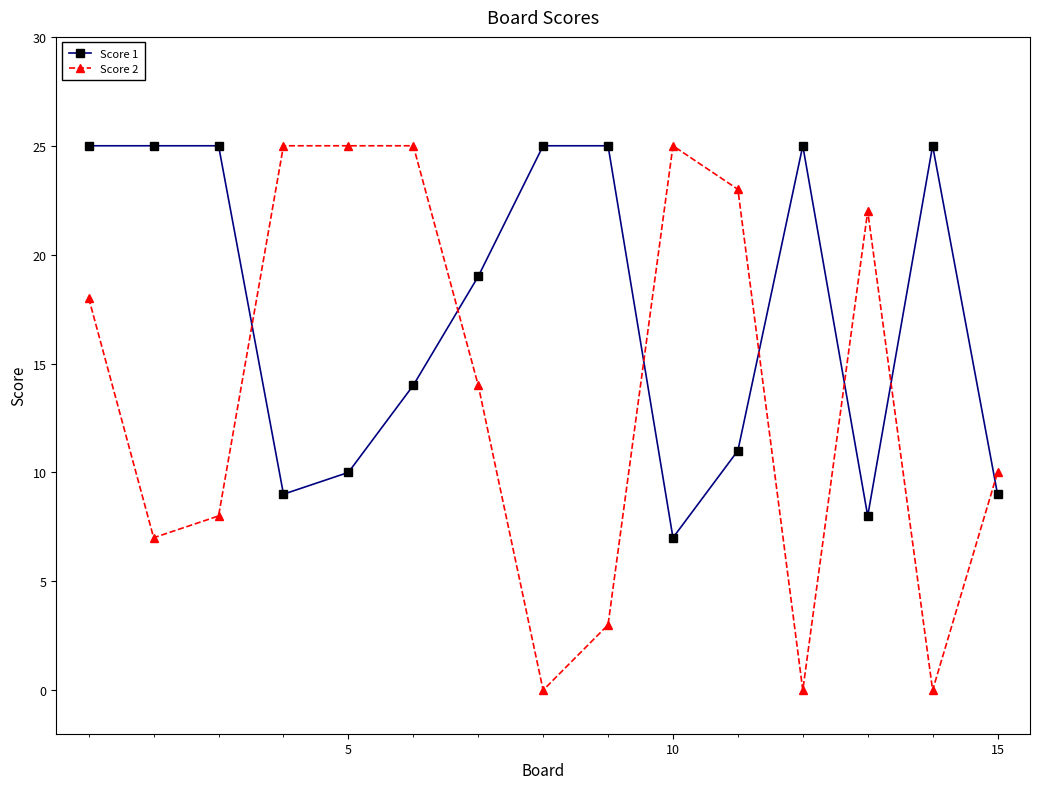

Which series has the largest total across all categories?

Score 1